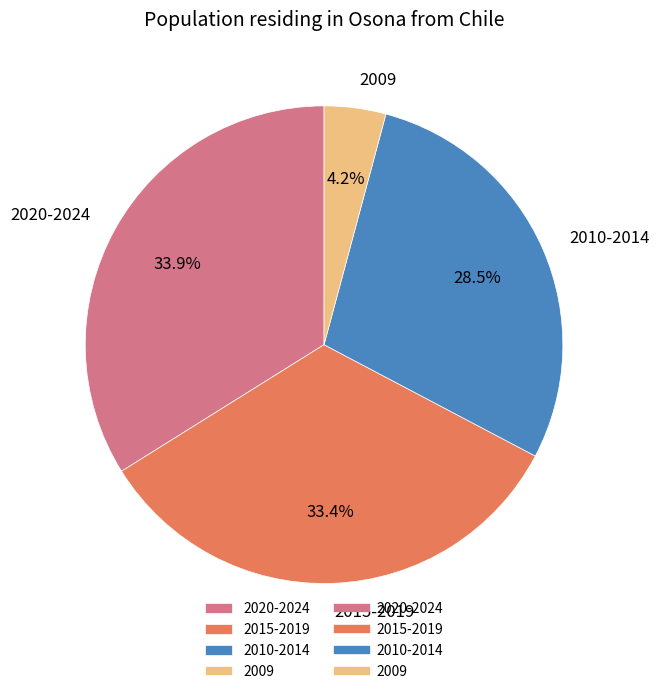

Do 2020-2024 and 2009 together represent more than half of the pie?

No